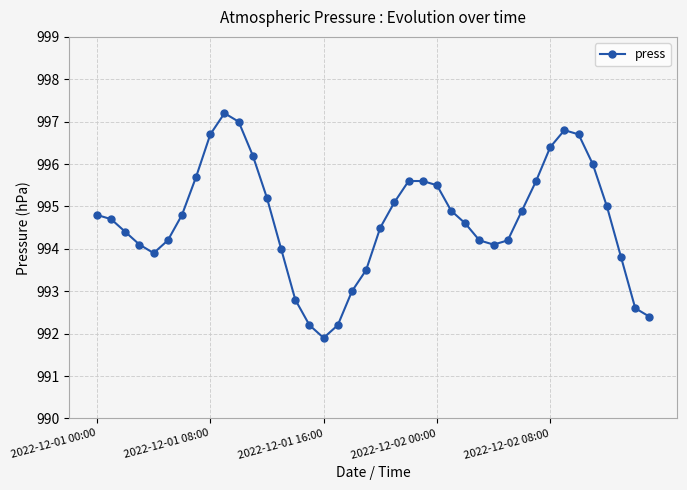

What is the minimum value shown in the chart?

991.9